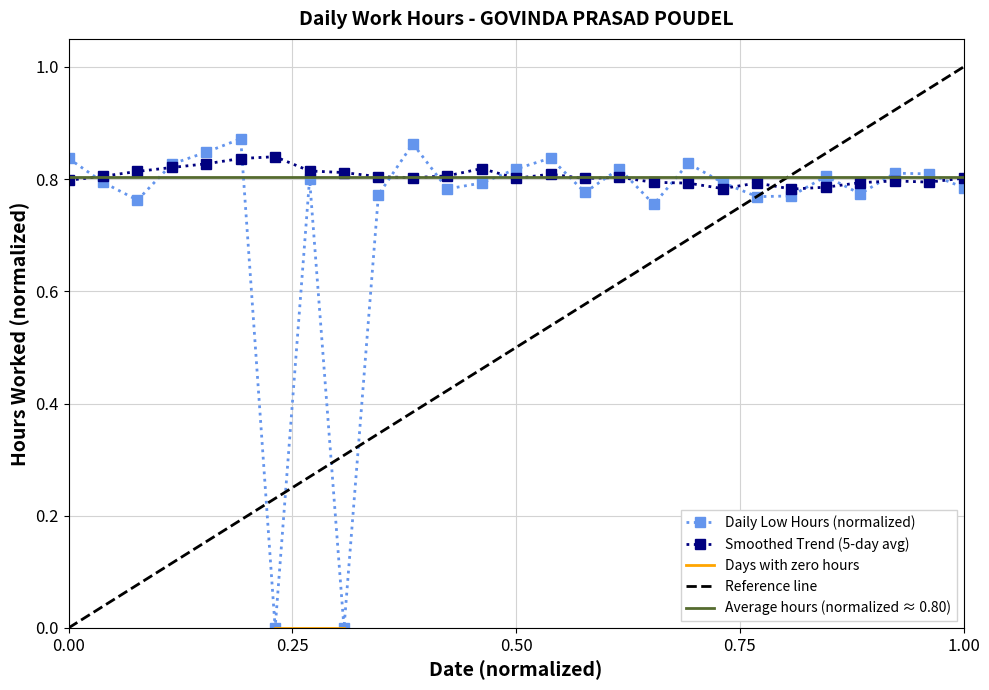

True or false: there are more than 2 points higher than both neighbors.

True